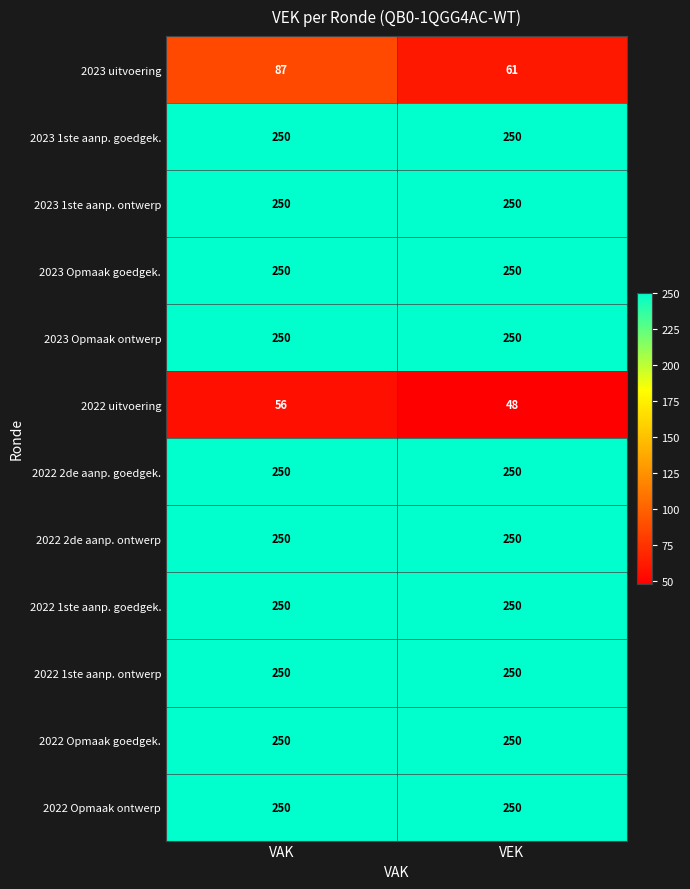

The value of 2023 1ste aanp. goedgek. at VEK is 250. True or false?

True